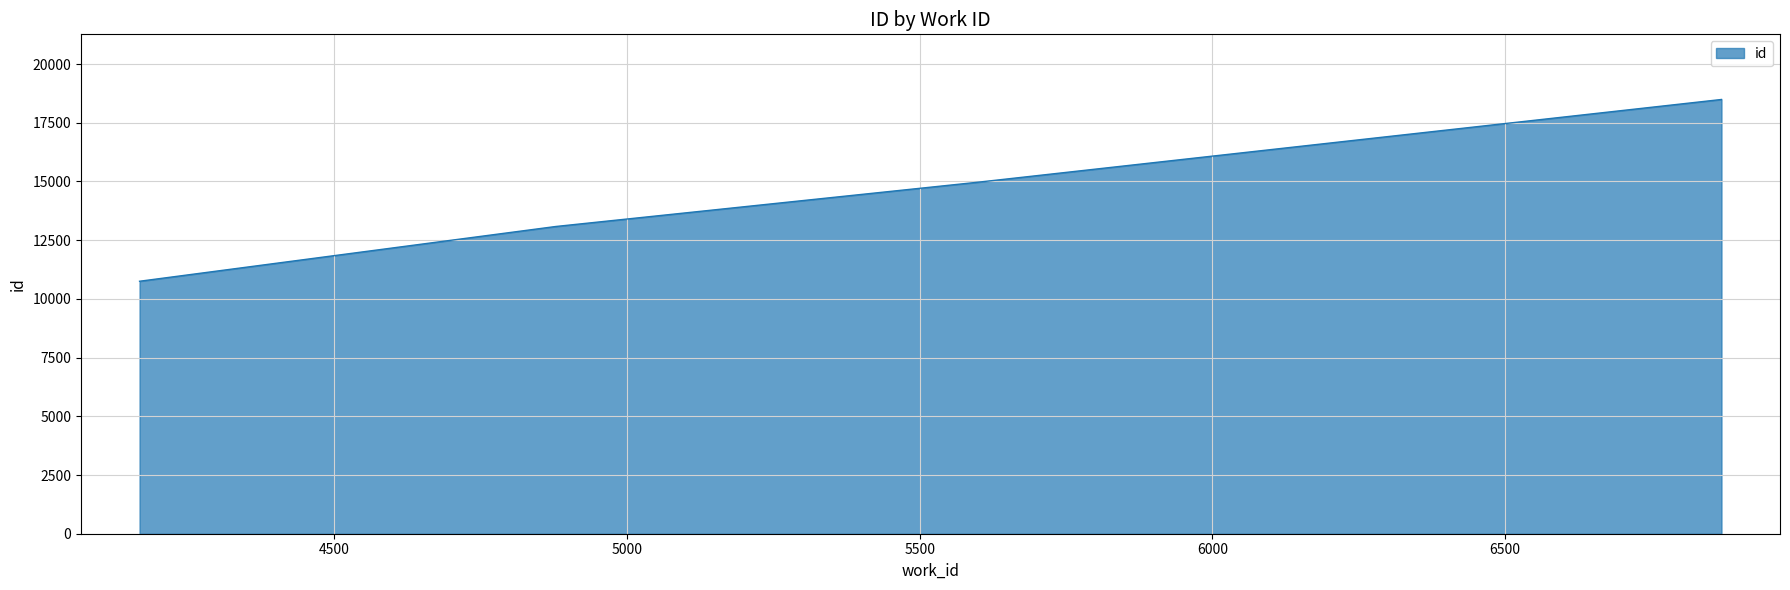

What is the difference between the second highest and second lowest values?

1882